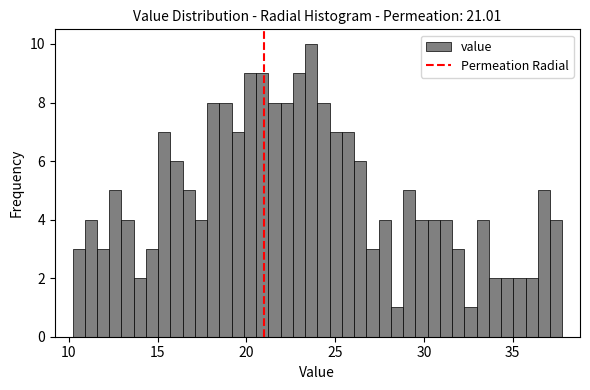

Read against the x-axis, roughly where is the centre of the tallest bar?

23.5